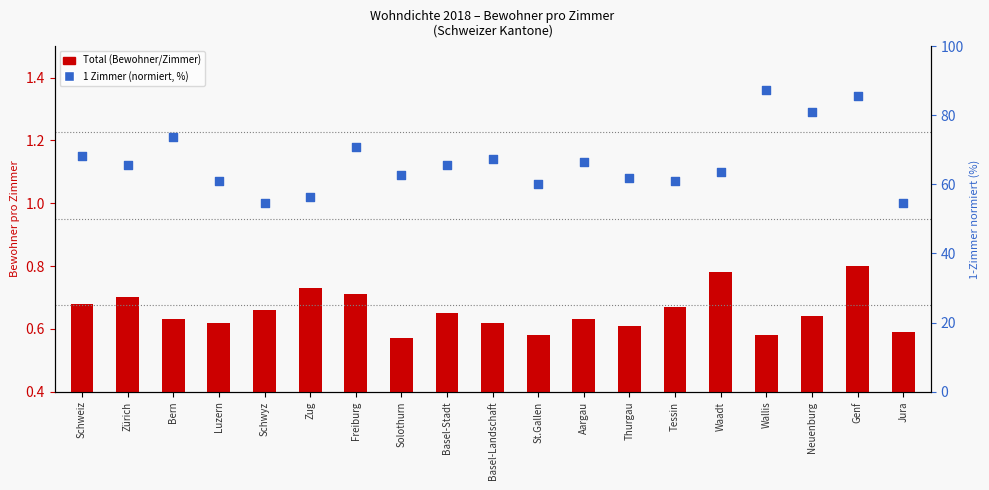

Which series has the largest total across all categories?

1 Zimmer (normiert)